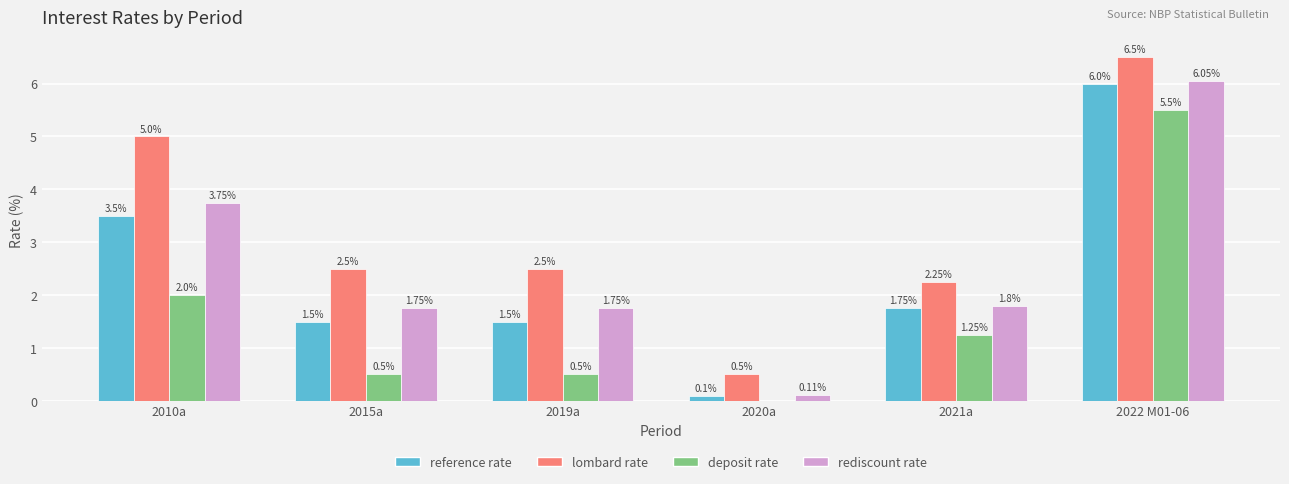

What are all the series names shown in the legend?

reference rate, lombard rate, deposit rate, rediscount rate